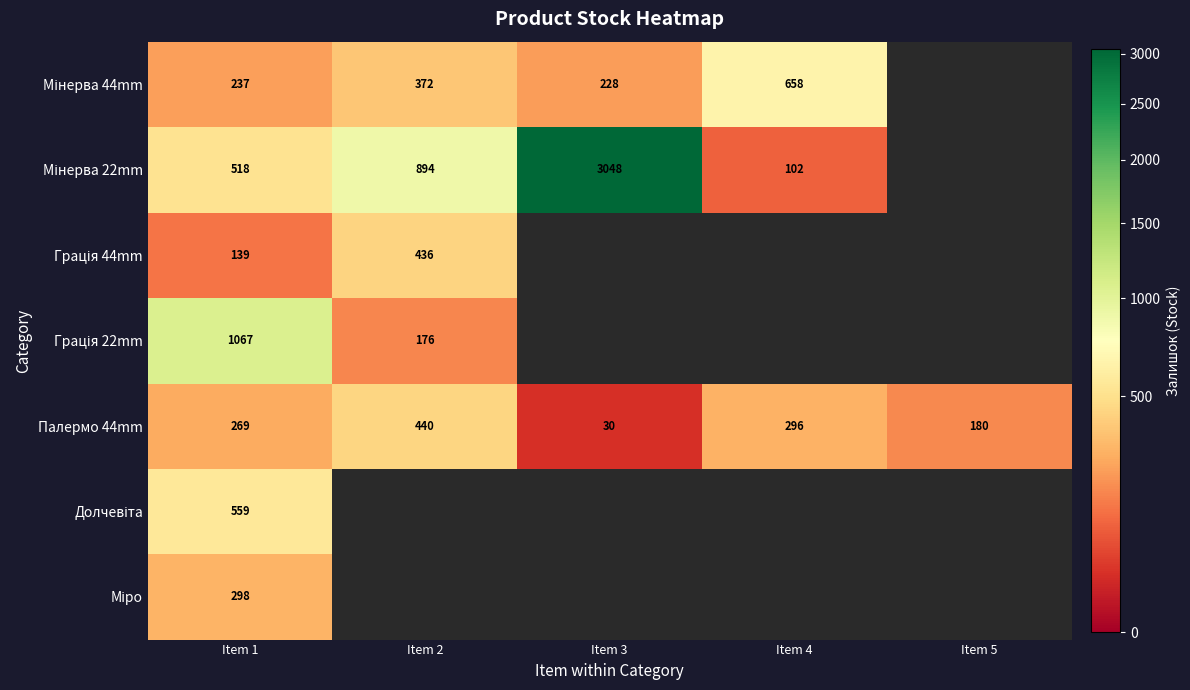

The value of Палермо 44mm at Item 3 is 30. True or false?

True